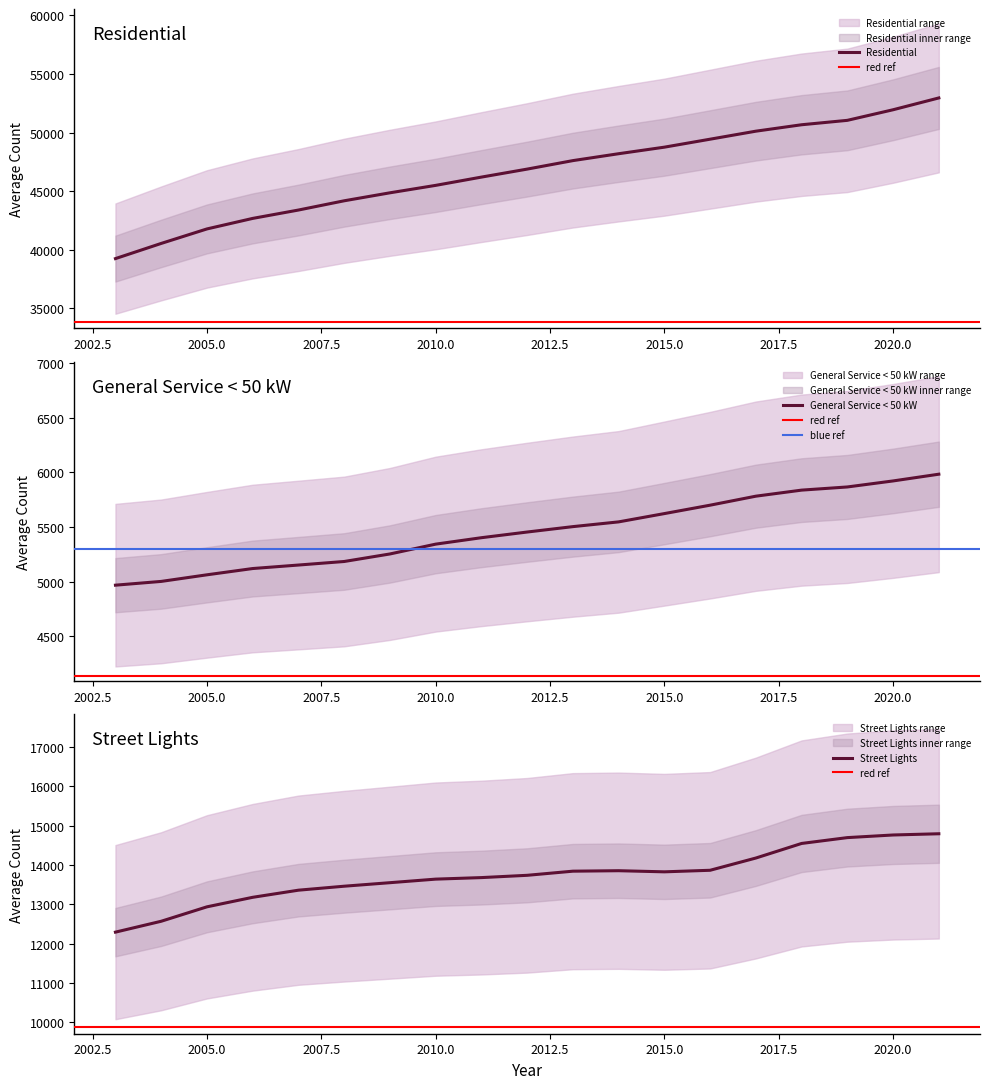

True or false: General Service < 50 kW has more than 2 interior local peaks.

False